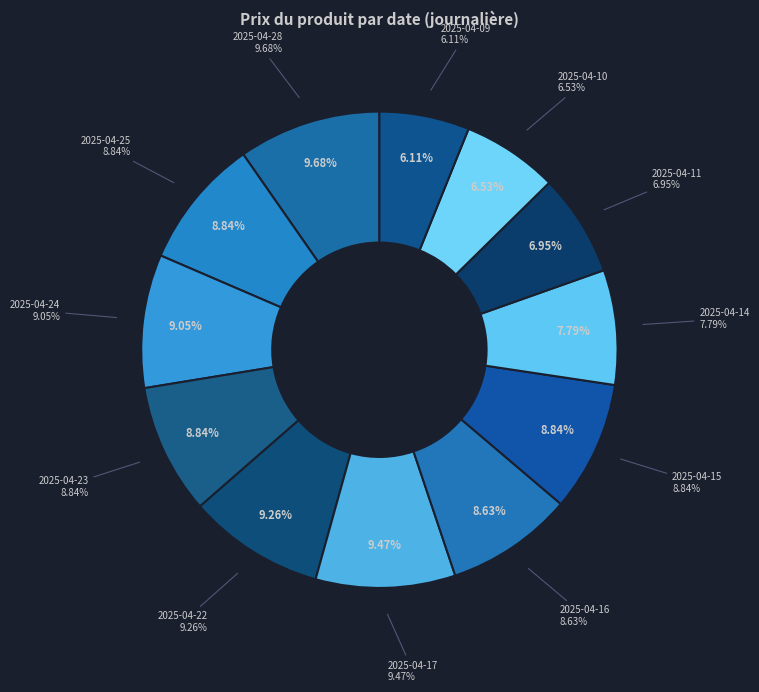

Rank the categories by value from lowest to highest.

2025-04-09, 2025-04-10, 2025-04-11, 2025-04-14, 2025-04-16, 2025-04-25, 2025-04-23, 2025-04-15, 2025-04-24, 2025-04-22, 2025-04-17, 2025-04-28